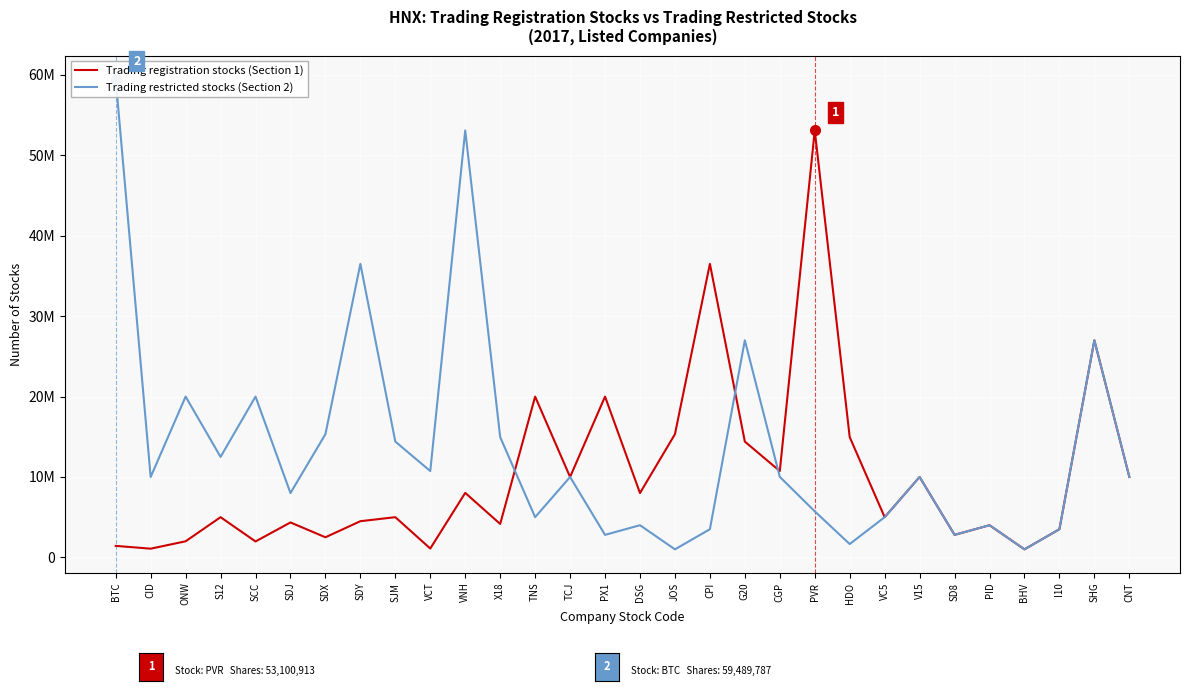

Reading left to right, list all the values displayed in this chart.

Trading registration stocks (Section 1): 1429103	1082000	2000000	5000000	1980000	4343700	2500000	4500000	5000000	1100000	8023071	4155777	20000000	10000000	20000000	8000000	15322723	36505000	14400000	10735708	53100913	14959879	5000000	10000000	2800000	4000000	1000013	3500000	27000000	10015569
Trading restricted stocks (Section 2): 59489787	10000000	20000000	12500000	20000000	8000000	15322723	36505000	14400000	10735708	53100913	14959879	5000000	10000000	2800000	4000000	1000013	3500000	27000000	10015569	5726698	1656470	5000000	10000000	2800000	4000000	1000013	3500000	27000000	10015569